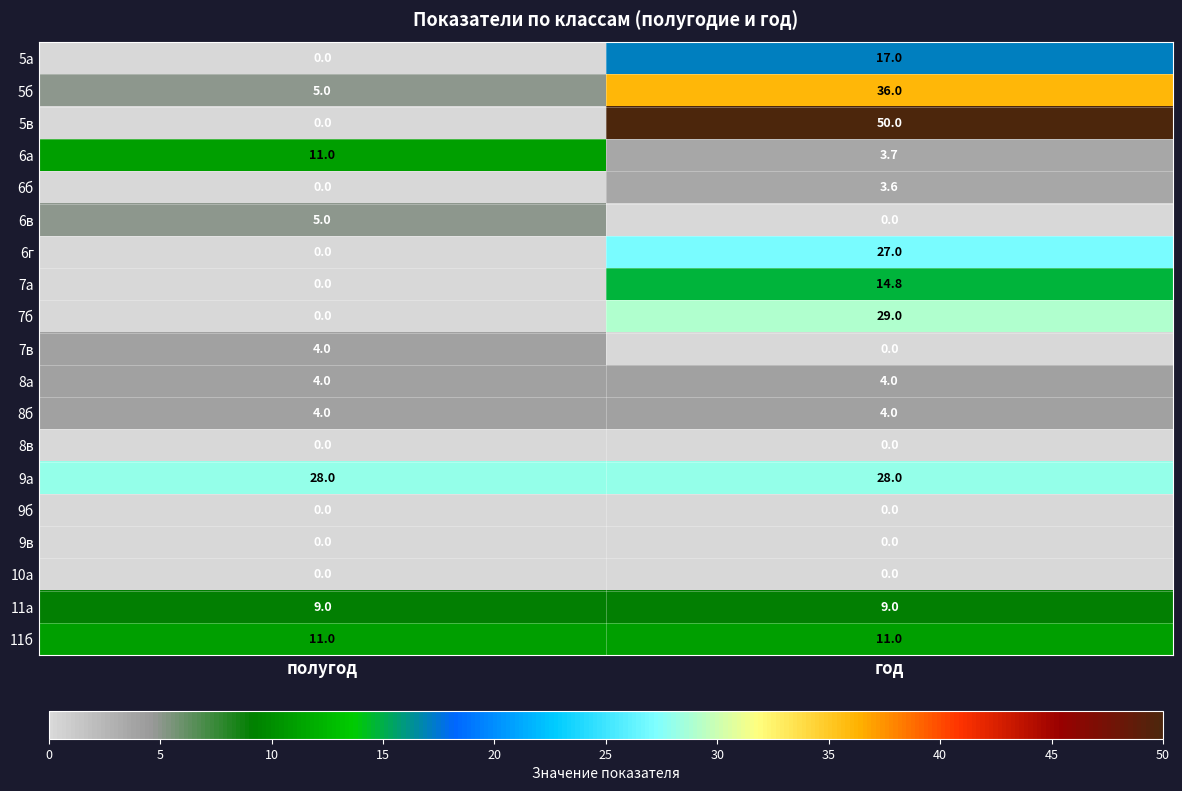

The 7а series shows 0.0 at полугод. True or false?

True